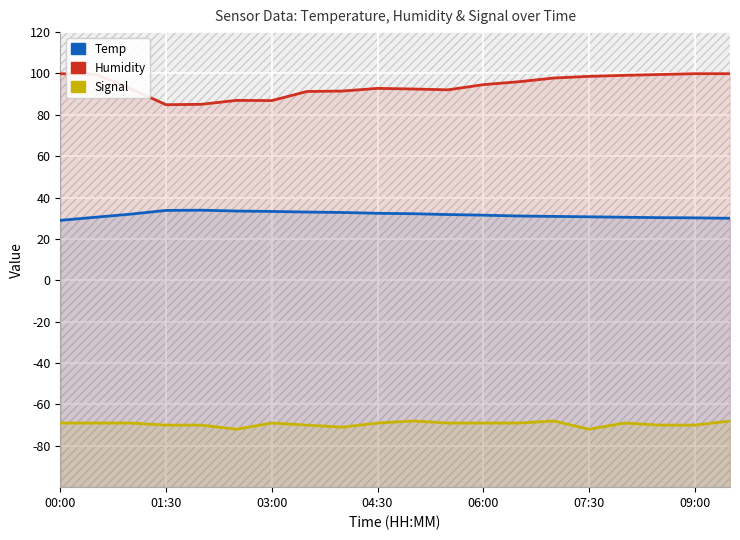

Rank the series by their average value, from lowest to highest.

Signal, Temp, Humidity